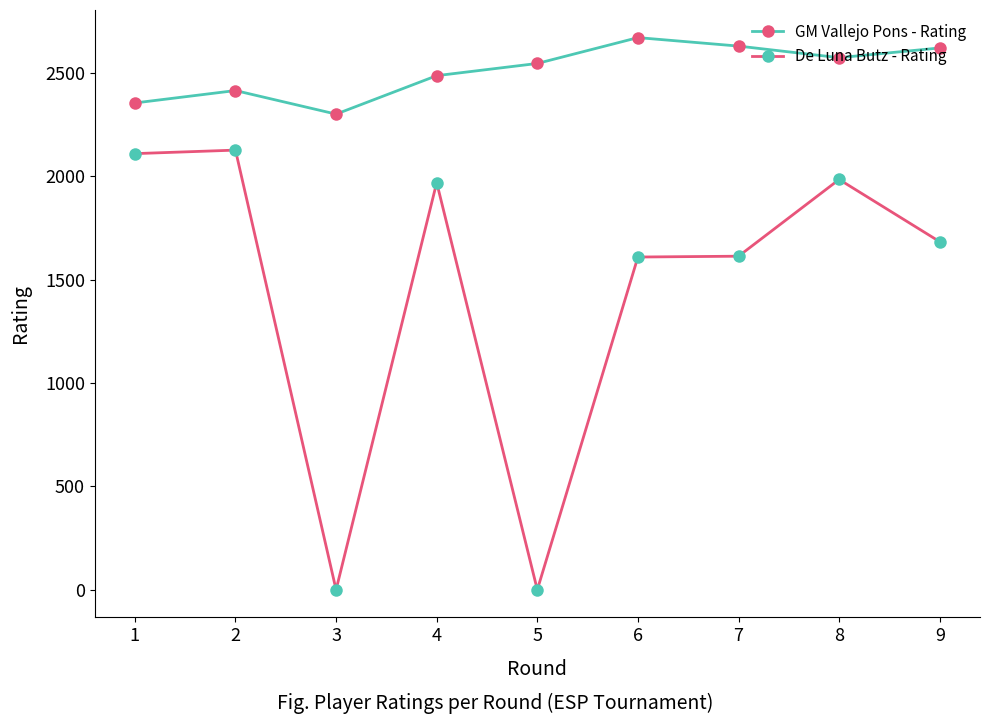

The value of GM Vallejo Pons - Rating at 6 is 2670. True or false?

True